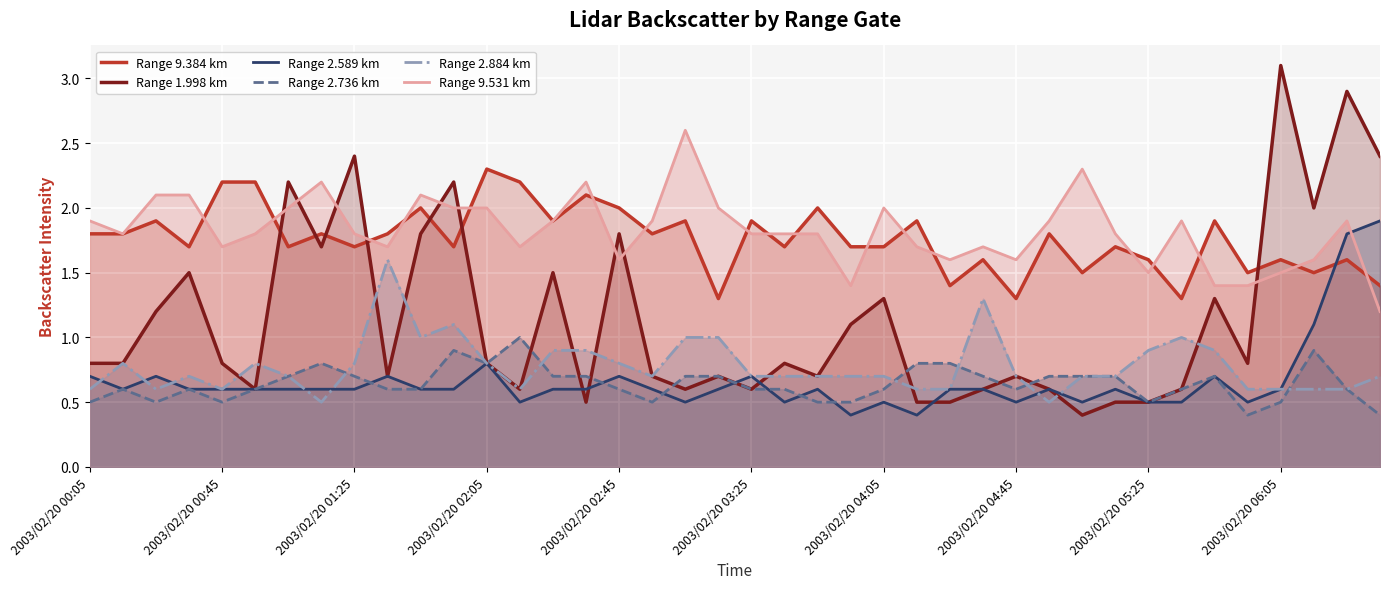

How many lines are shown in the chart?

6